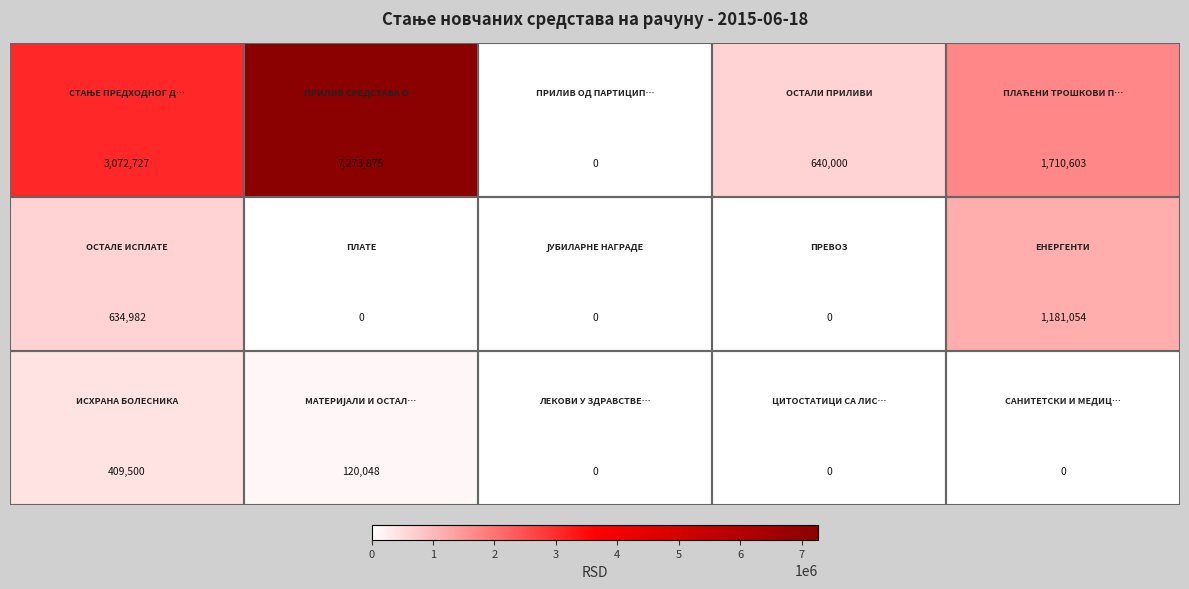

What is the greatest value displayed?

7273875